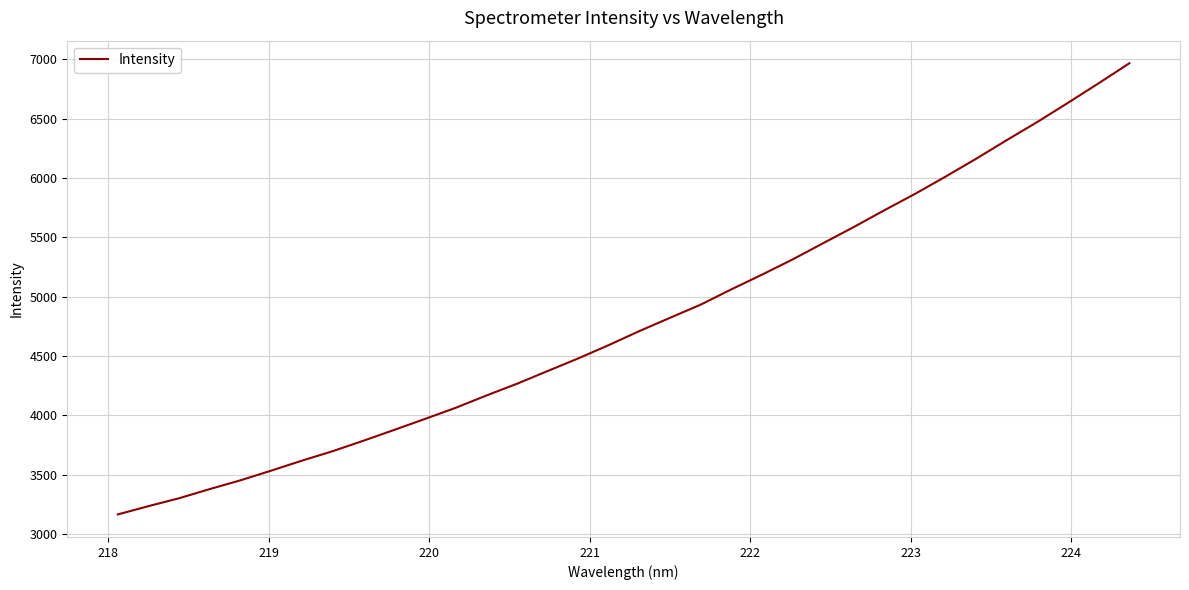

How many values are below 4710?

17